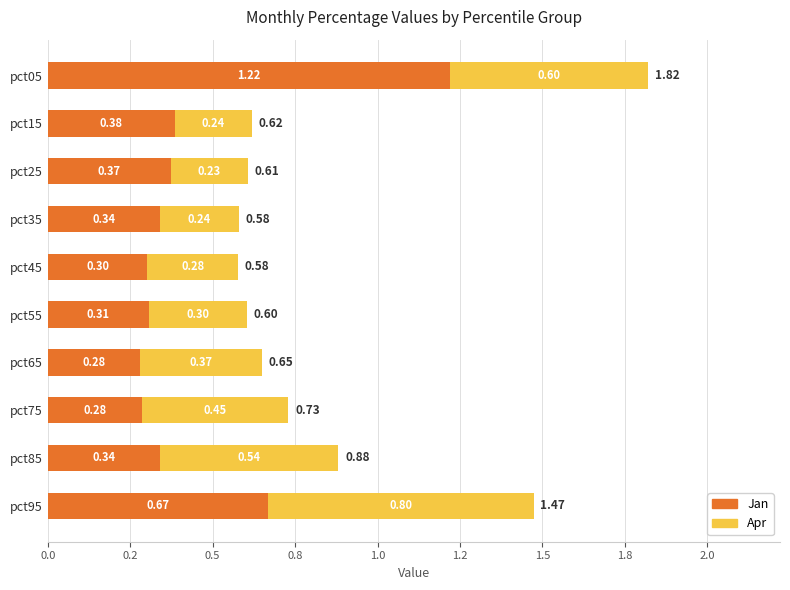

What is the average value of the Apr series?

0.4